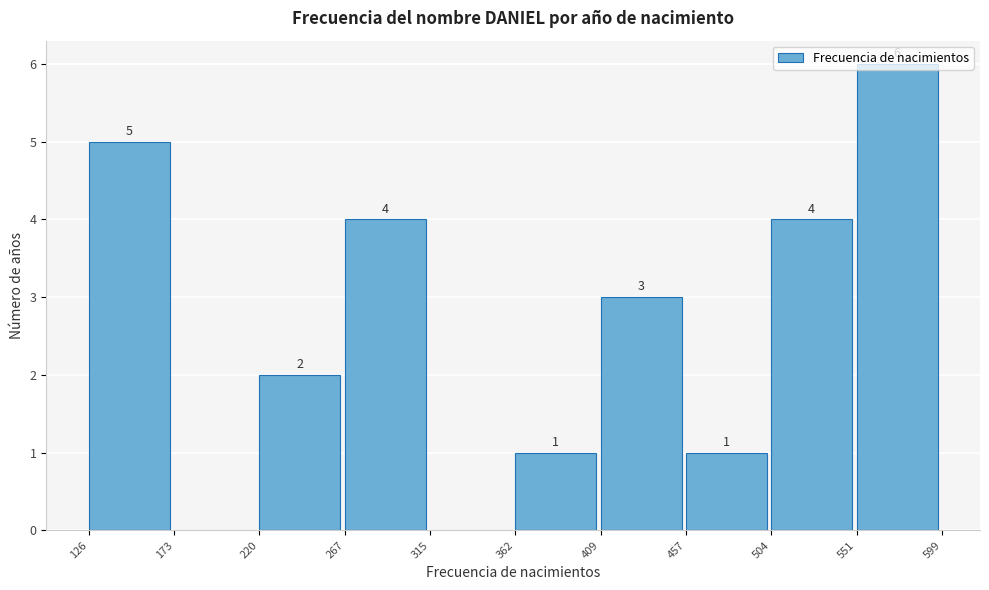

Over which range of the x-axis is the bar tallest?

551 to 599